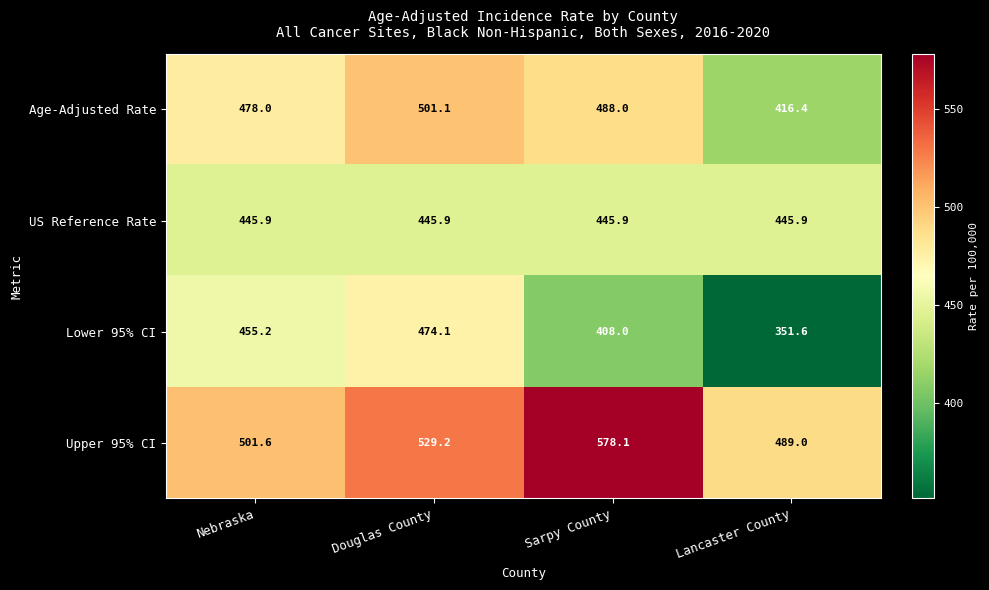

What is the average value of the US Reference Rate series?

445.9